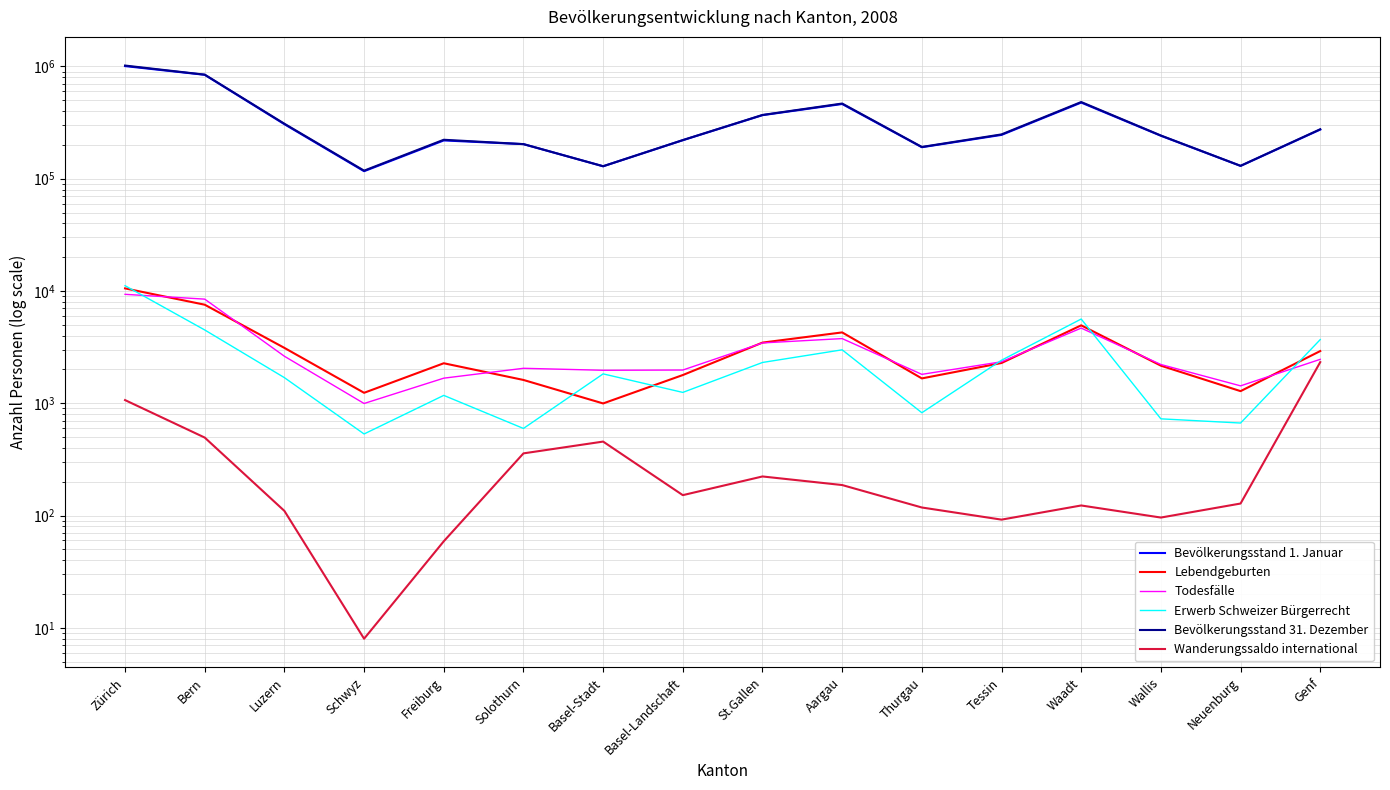

How many interior local valleys does the Lebendgeburten series have?

4